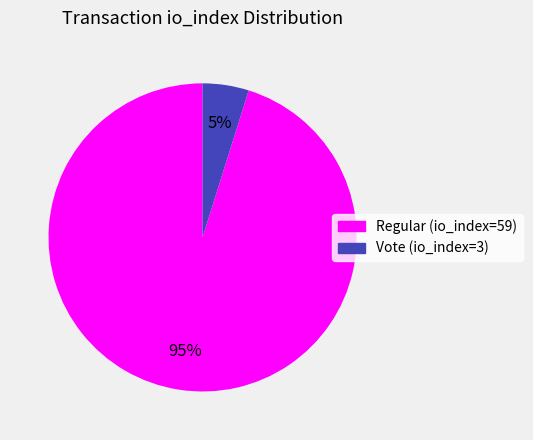

Does Regular (io_index=59) represent more than half of the total?

Yes